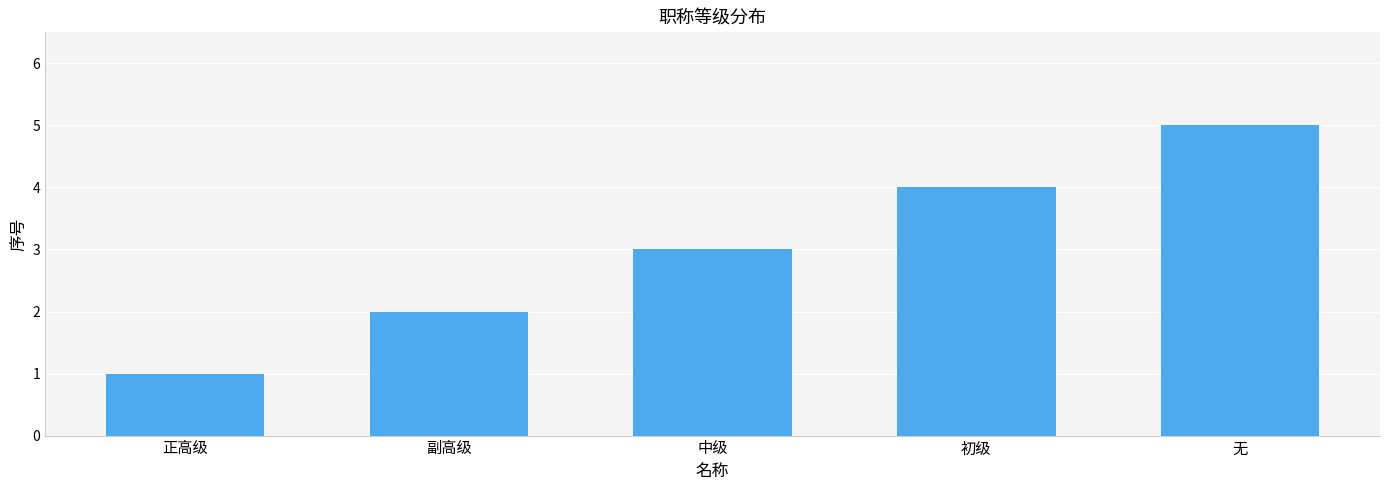

Reading right to left, what are all the values shown in this chart?

无=5	初级=4	中级=3	副高级=2	正高级=1